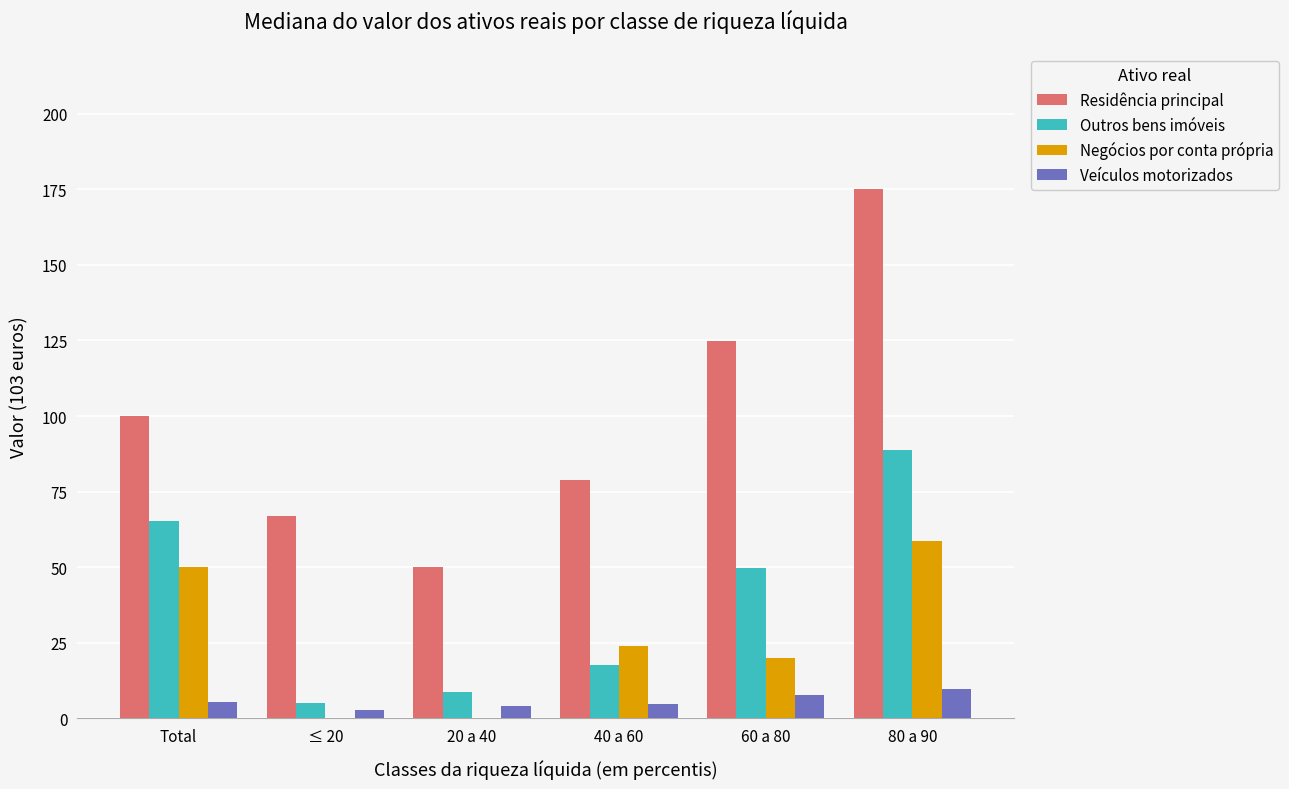

Is the value of Negócios por conta própria at 40 a 60 greater than the value of Veículos motorizados at 20 a 40?

Yes